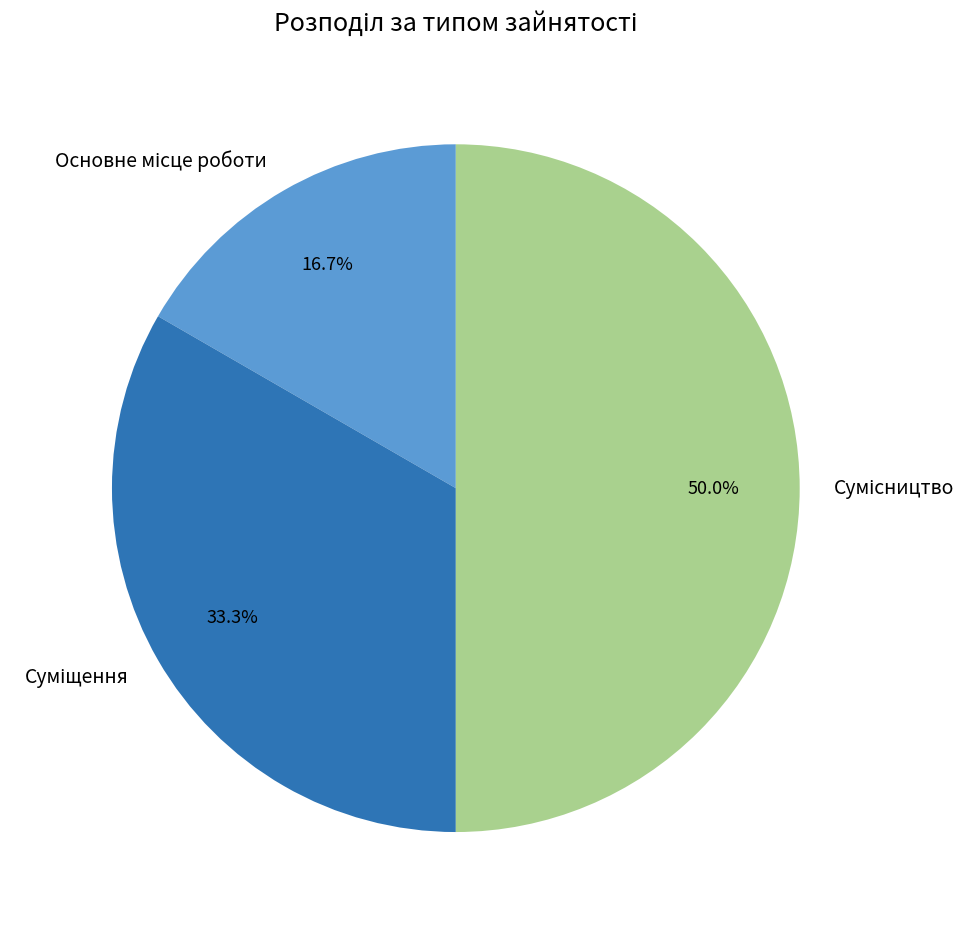

How many slices are in this pie chart?

3